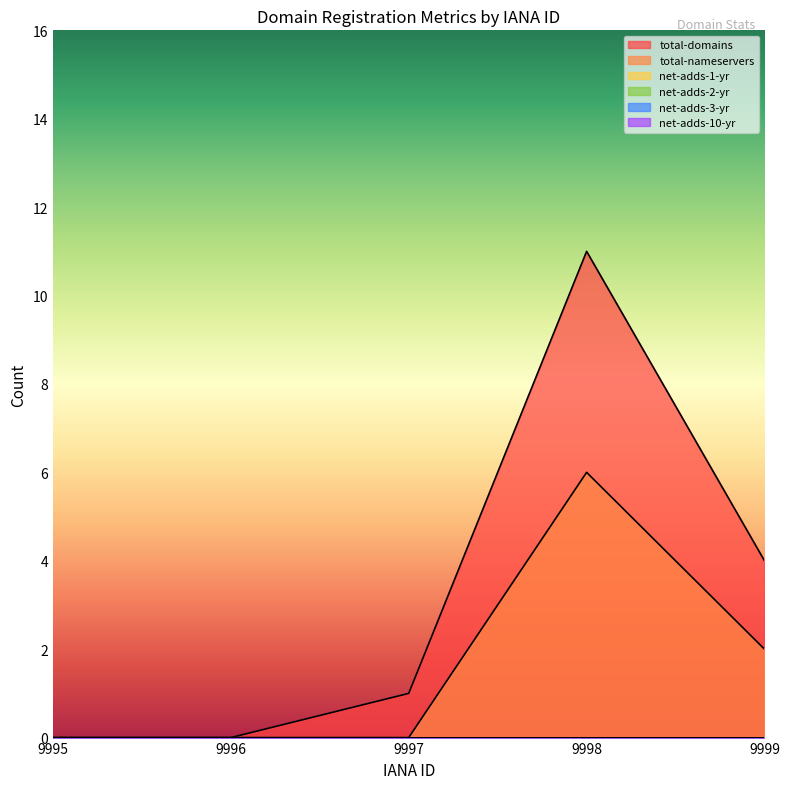

Where is net-adds-3-yr nearest to the value 0?

9995